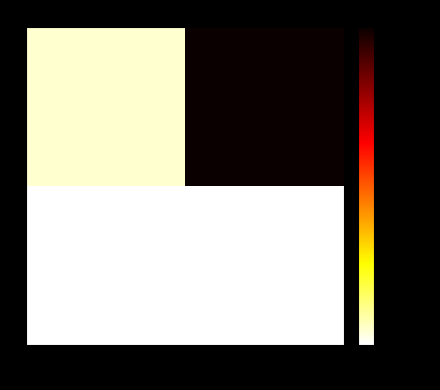

Reading left to right, transcribe all the data shown in this chart.

1: 1=12980	2=270000
6: 1=0	2=0